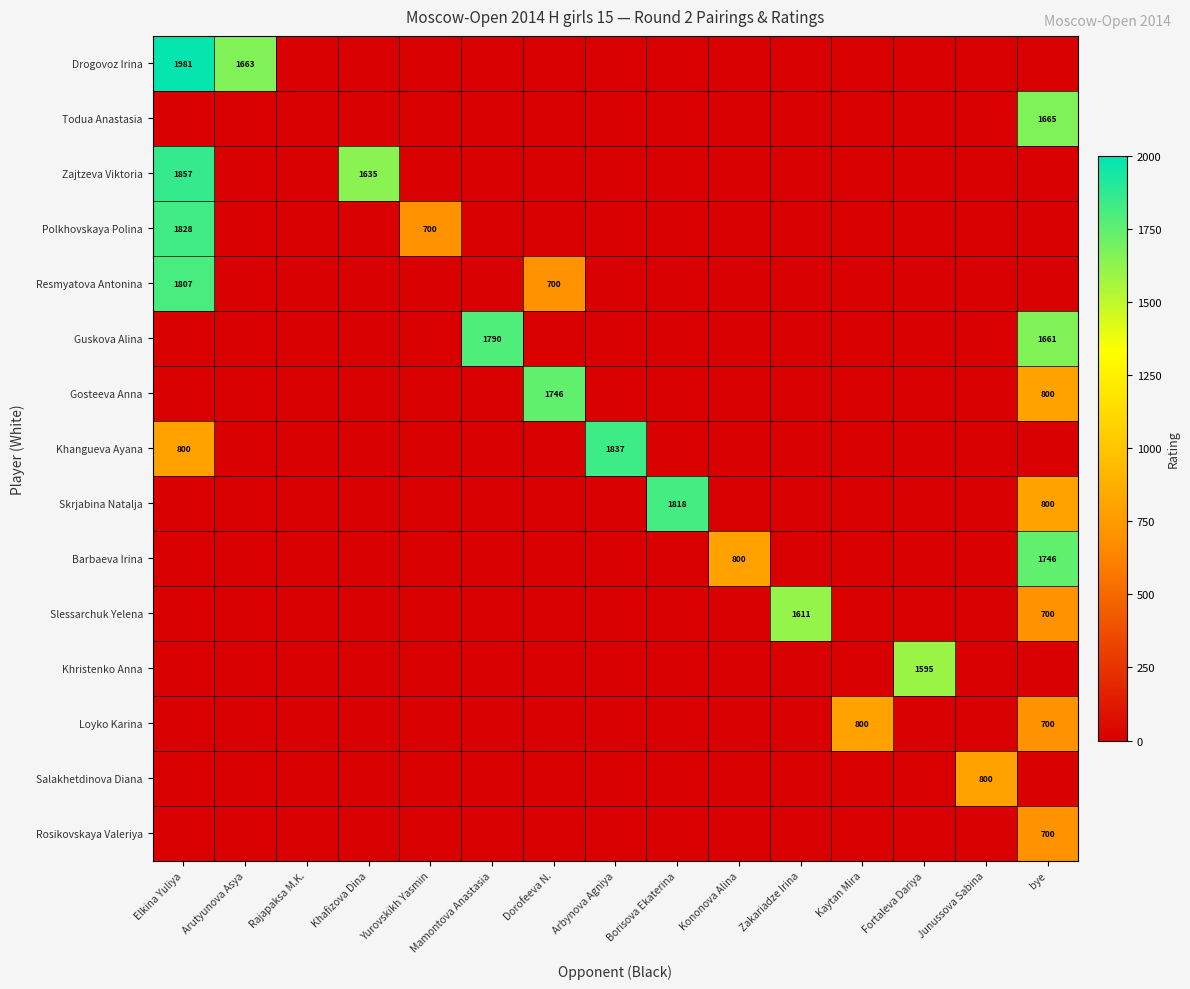

True or false: Loyko Karina has a value of 700 at bye.

True